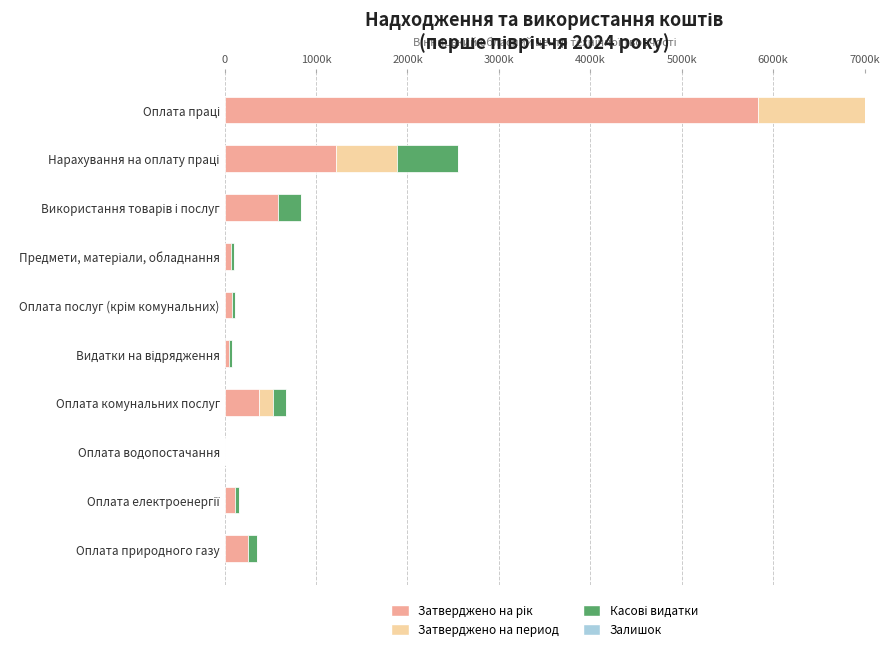

Is it true that Залишок equals 0.0 at Оплата комунальних послуг?

True